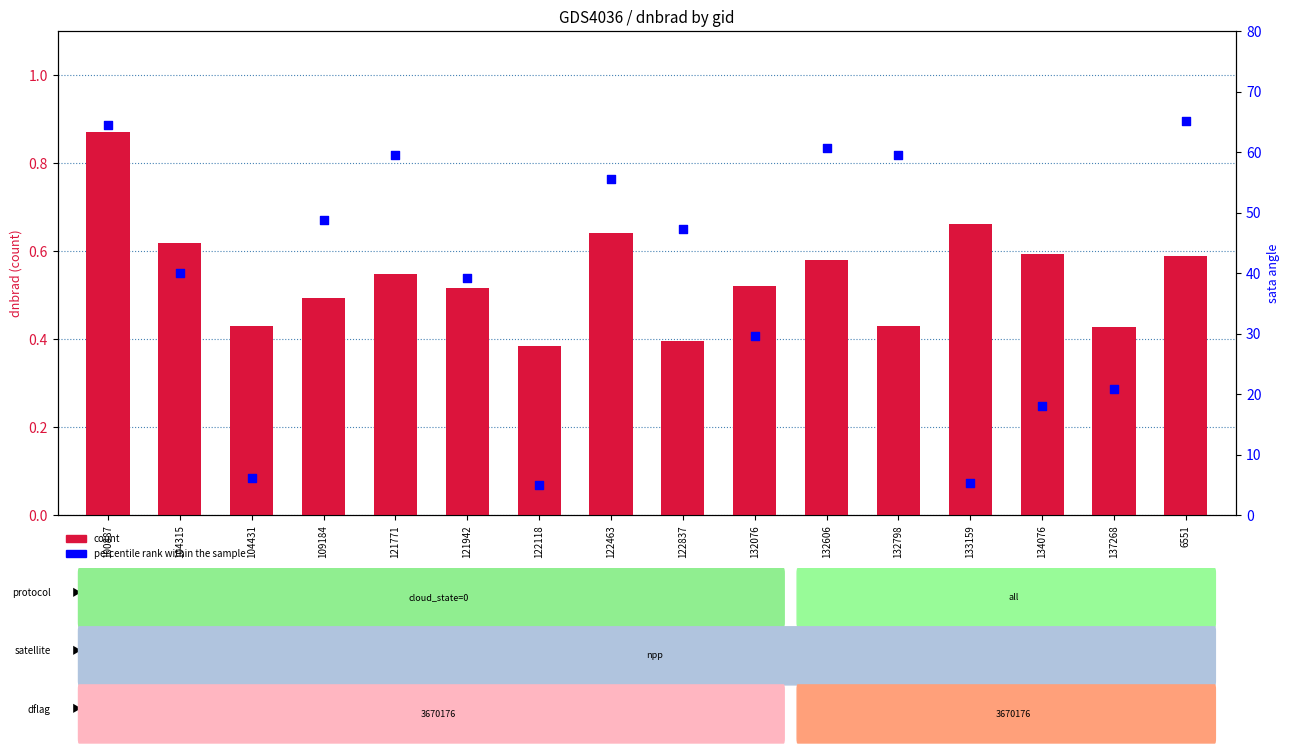

Is the value of count at 122837 greater than the value of percentile rank within the sample at 104315?

No